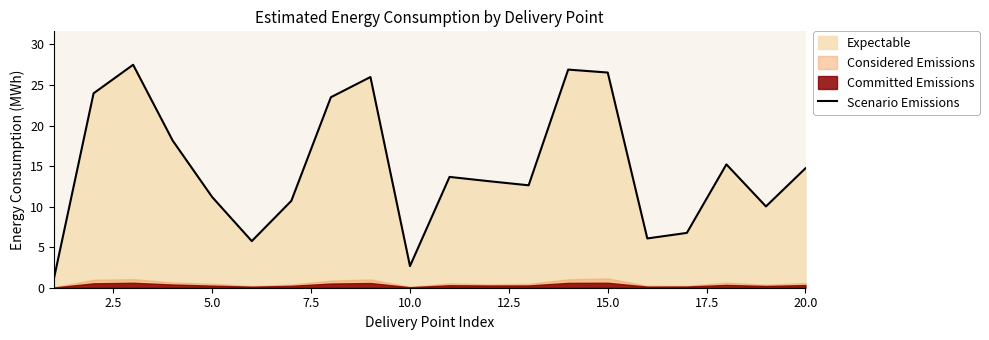

What is the minimum value for Scenario Emissions?

1.2